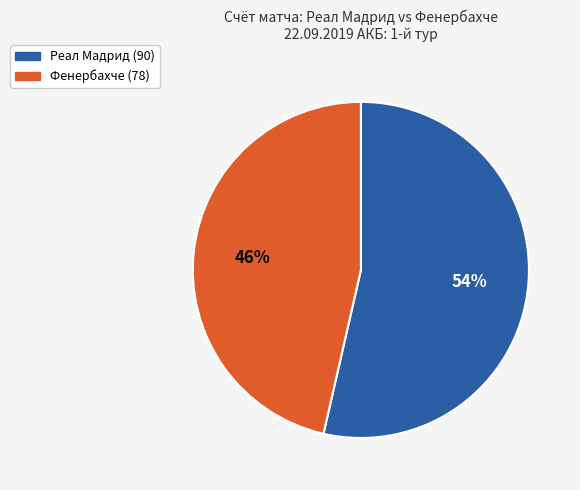

Is the sum of Реал Мадрид (90) and Фенербахче (78) greater than half?

Yes